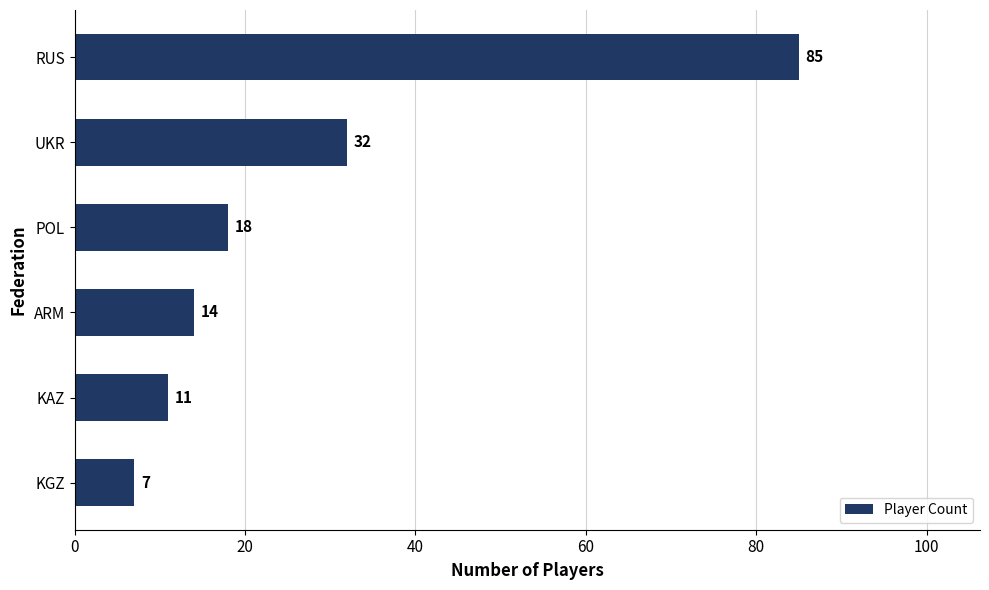

How many bars are there in total?

6